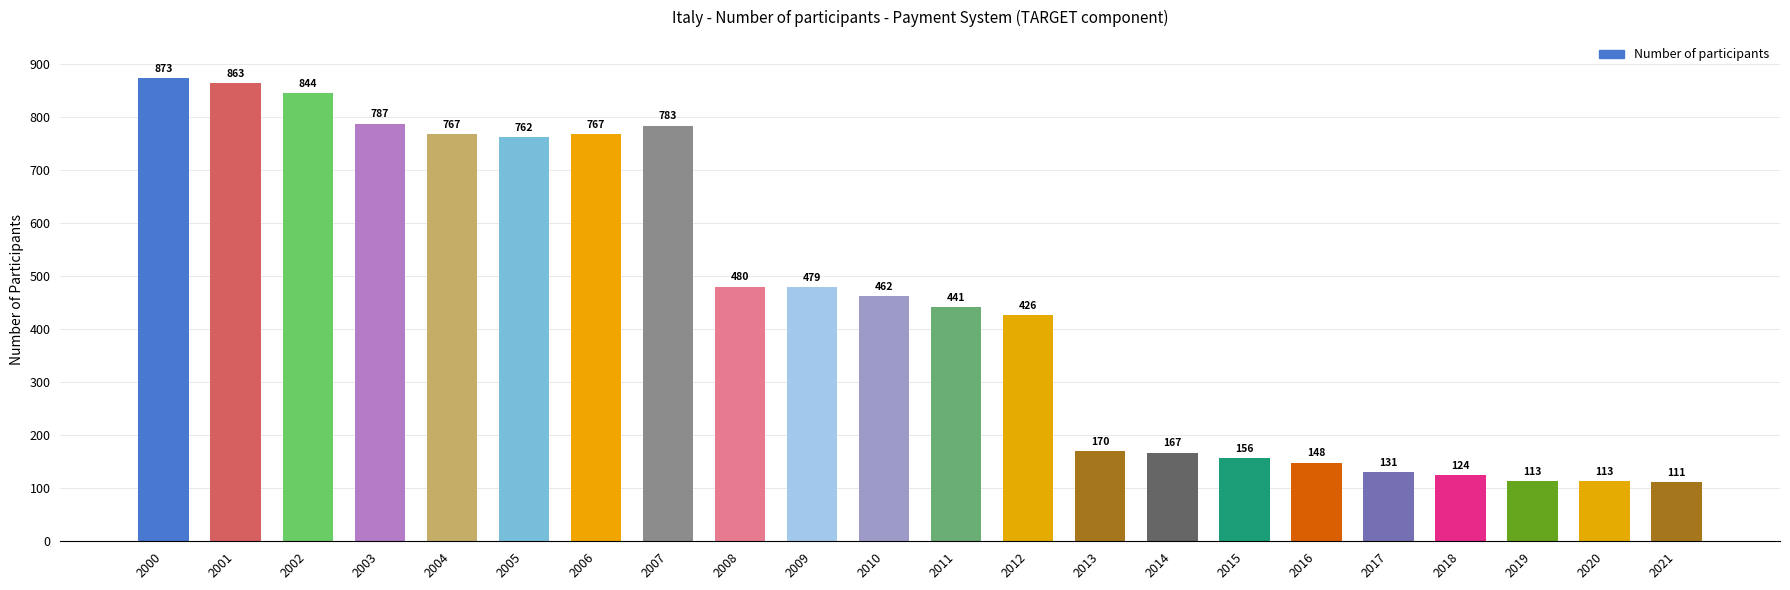

Which has a higher value, 2007 or 2001?

2001